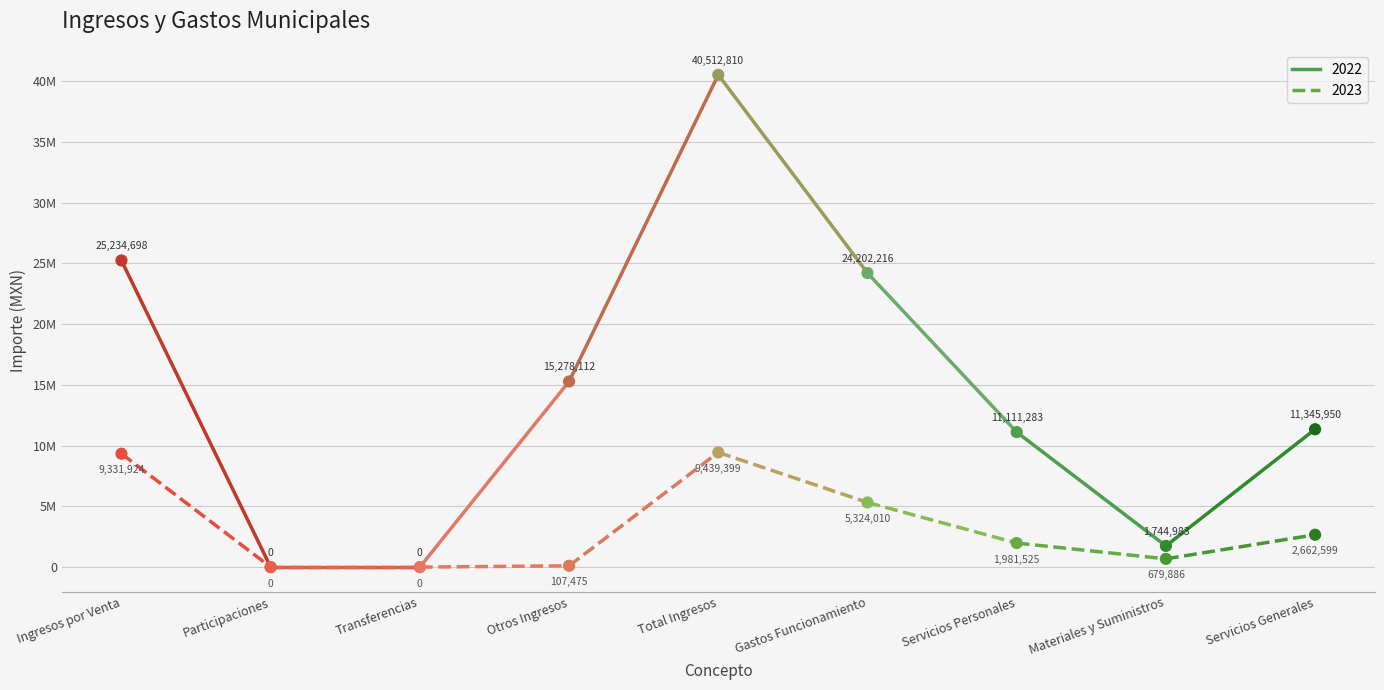

Is the value of 2022 at Participaciones greater than the value of 2023 at Servicios Generales?

No